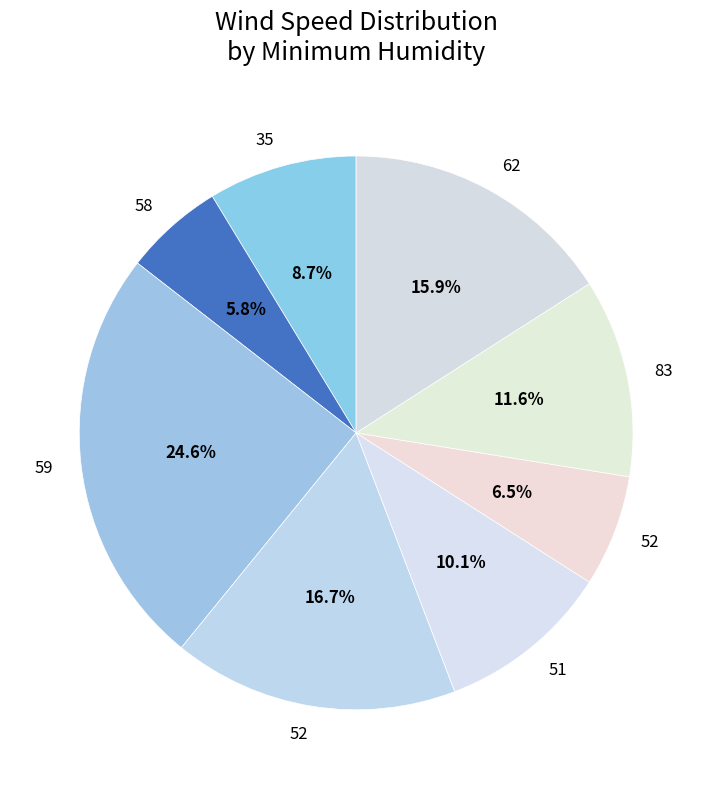

How many segments does this pie chart have?

8